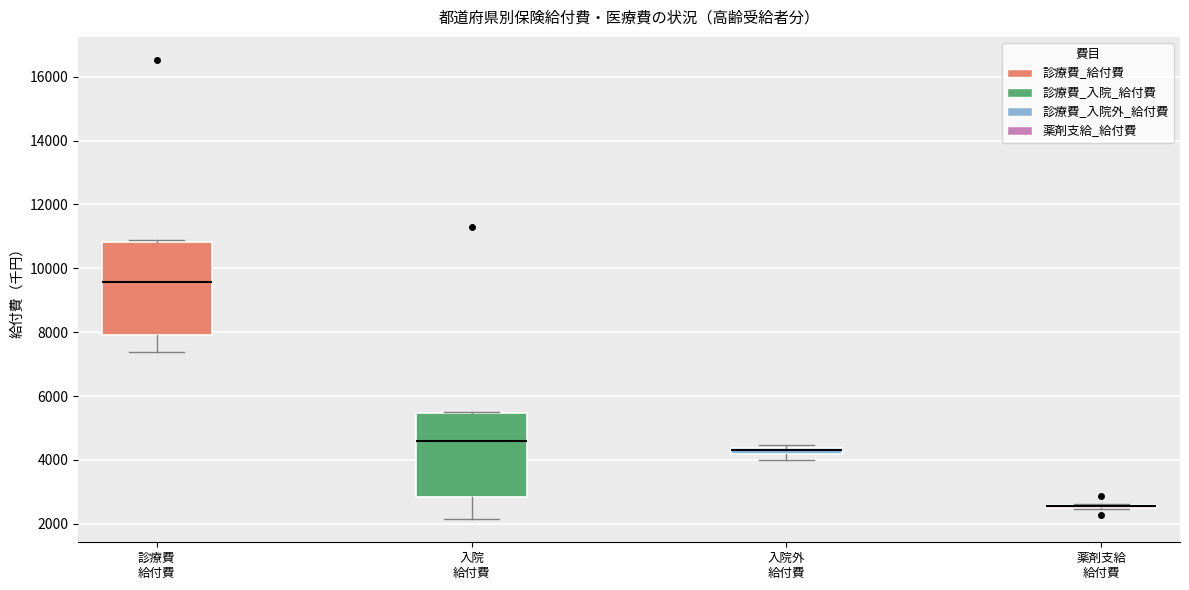

Where is the upper edge of the box for 診療費 給付費 on the y-axis? The values are not printed on the chart, so give them approximately, as read against the axis.

10800